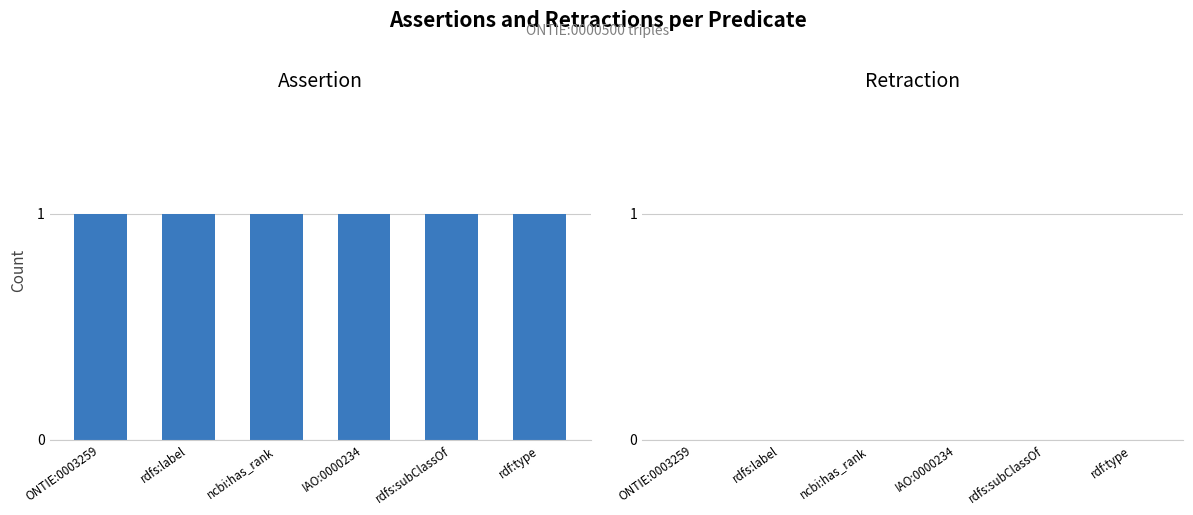

Is the value of assertion at rdfs:label greater than the value of retraction at rdf:type?

Yes